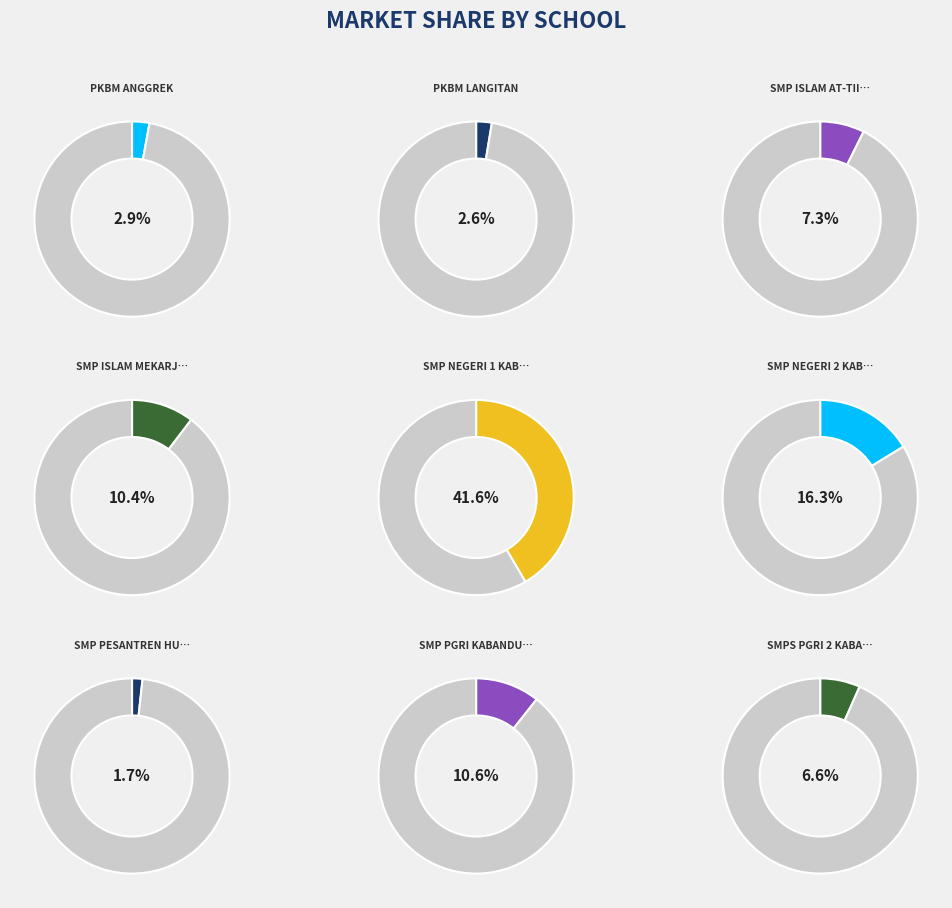

To the nearest percent, what is the difference between the largest and smallest slice percentages?

40%